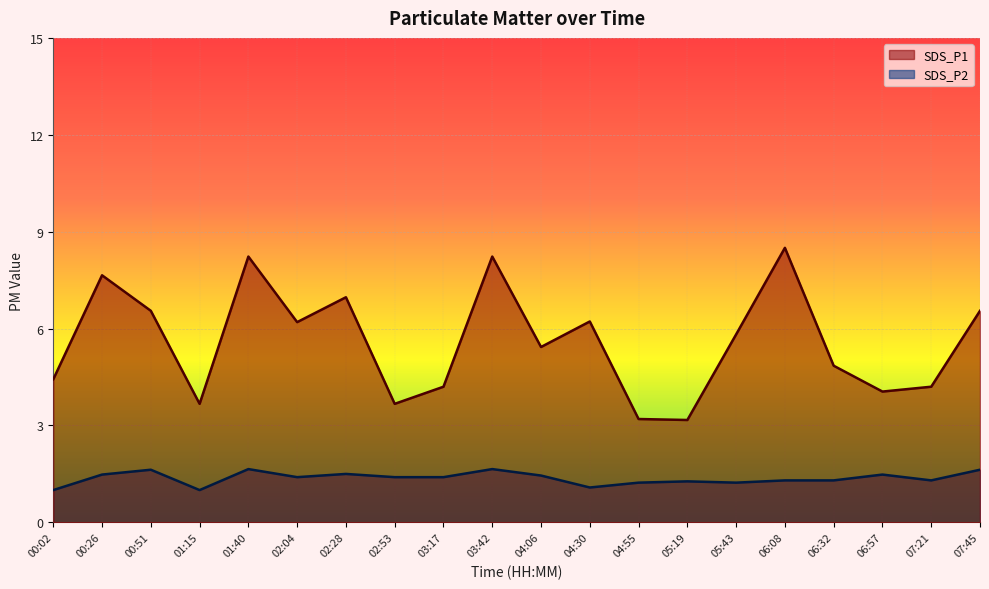

Which series has the largest total across all categories?

SDS_P1